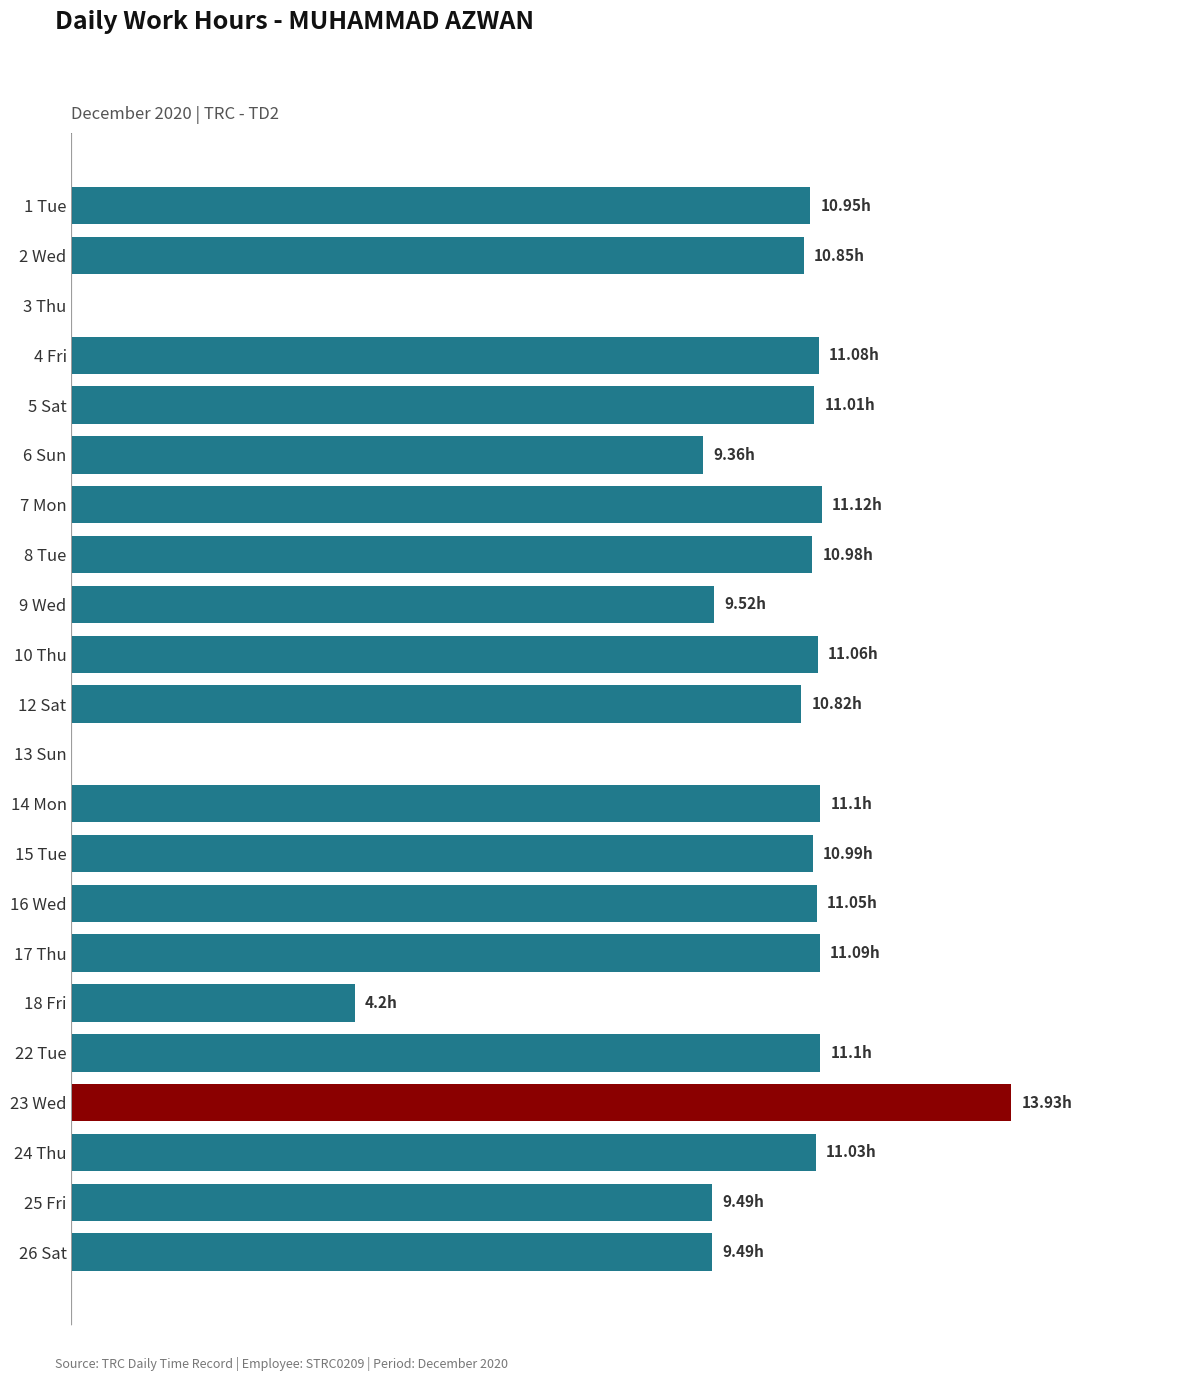

What is the difference between the maximum and minimum values?

13.9